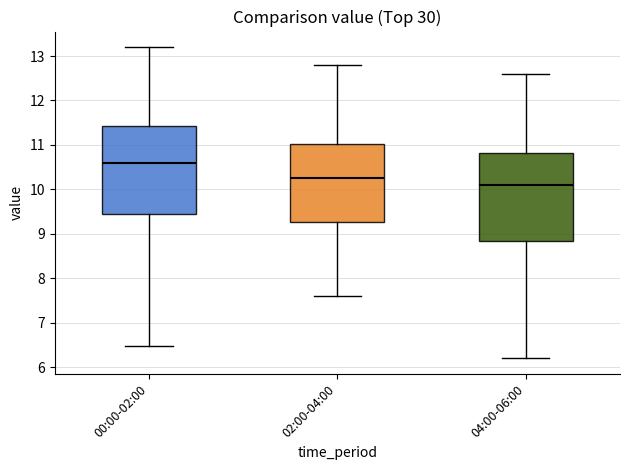

Which box's median line is the lowest?

04:00-06:00